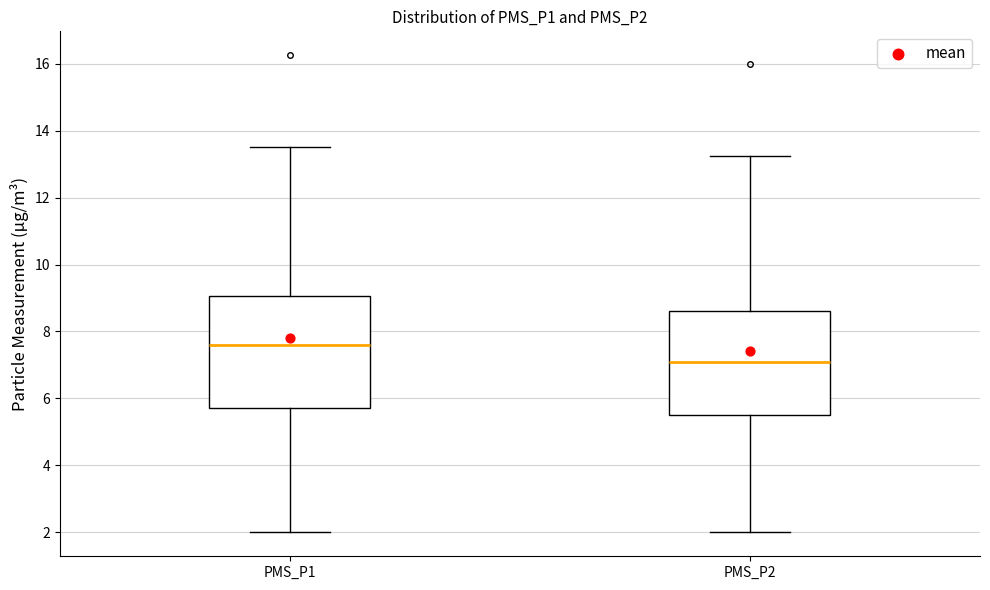

Reading left to right, transcribe this box plot: for each box, give where its median line is, the range the box spans, and where its two whiskers end, as read against the y-axis. The values are not printed on the chart, so give them approximately, as read against the axis.

PMS_P1: median 7.6, box 5.8 to 9.0, whiskers 2.0 to 13.6
PMS_P2: median 7.2, box 5.6 to 8.6, whiskers 2.0 to 13.2